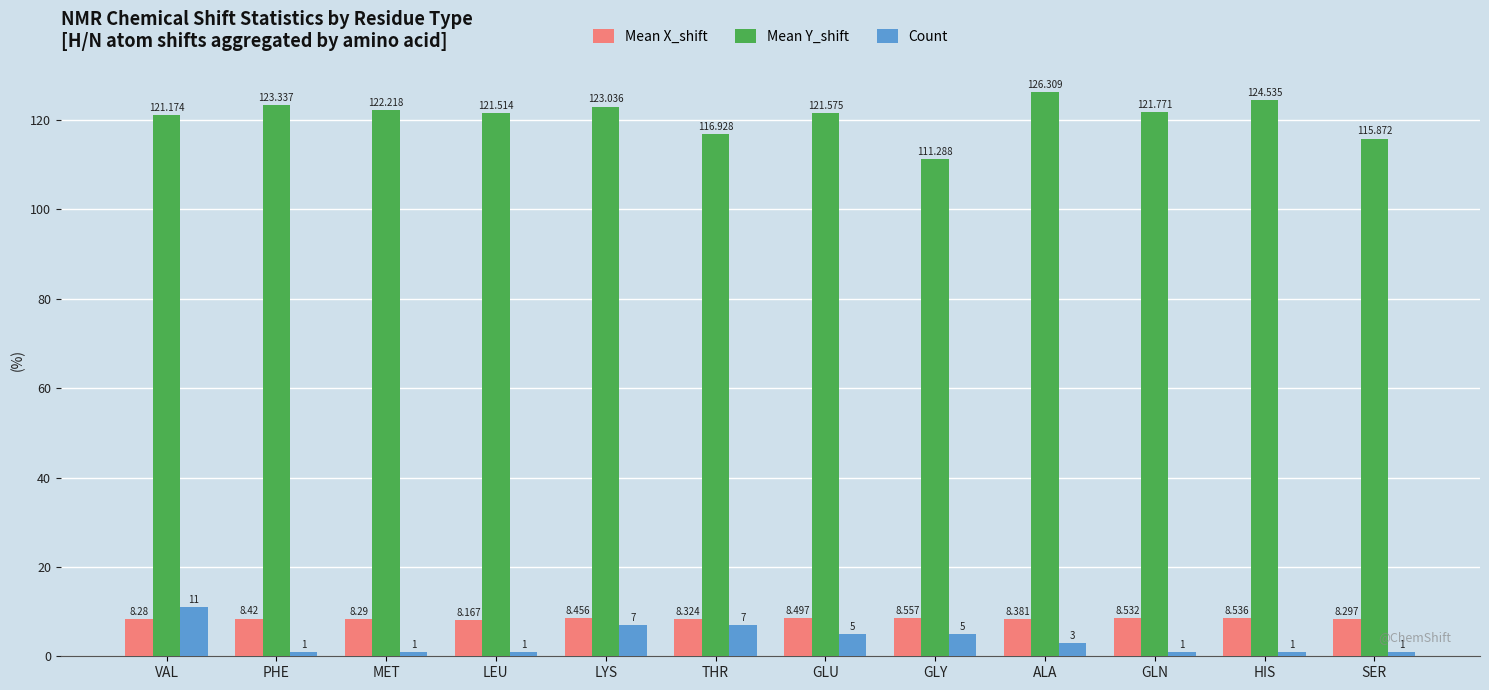

What is the lowest value of the Mean Y_shift series?

111.3